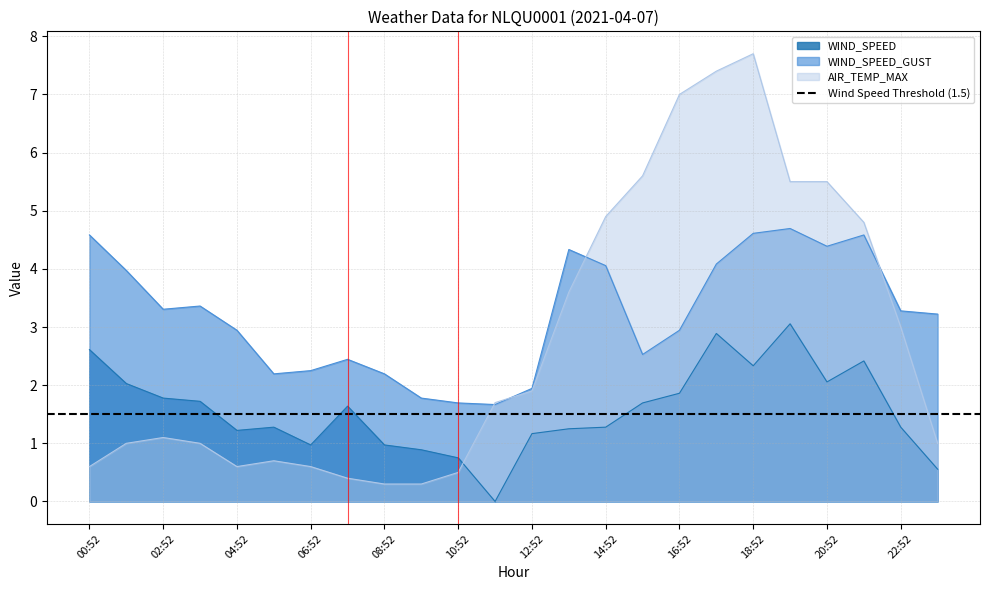

Is the value of WIND_SPEED_GUST at 19:52 greater than the value of AIR_TEMP_MAX at 05:52?

Yes